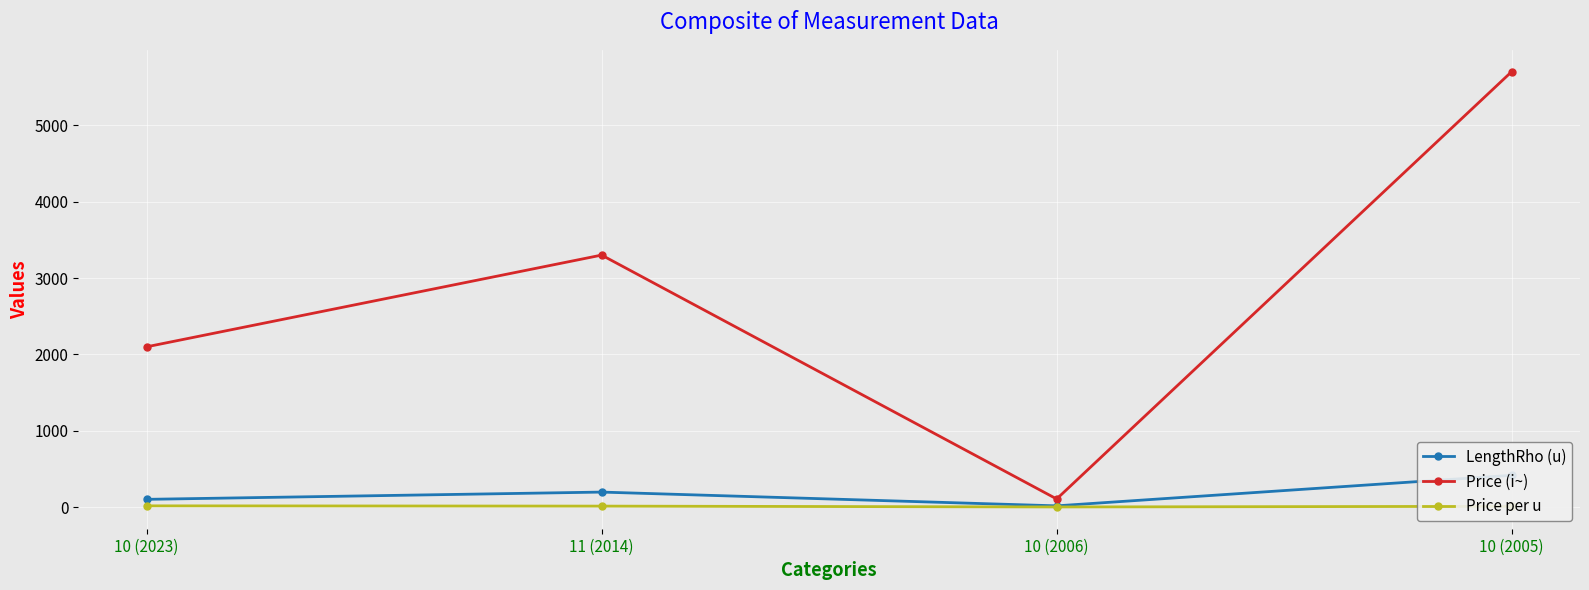

At how many categories does at least one series exceed 3837?

1